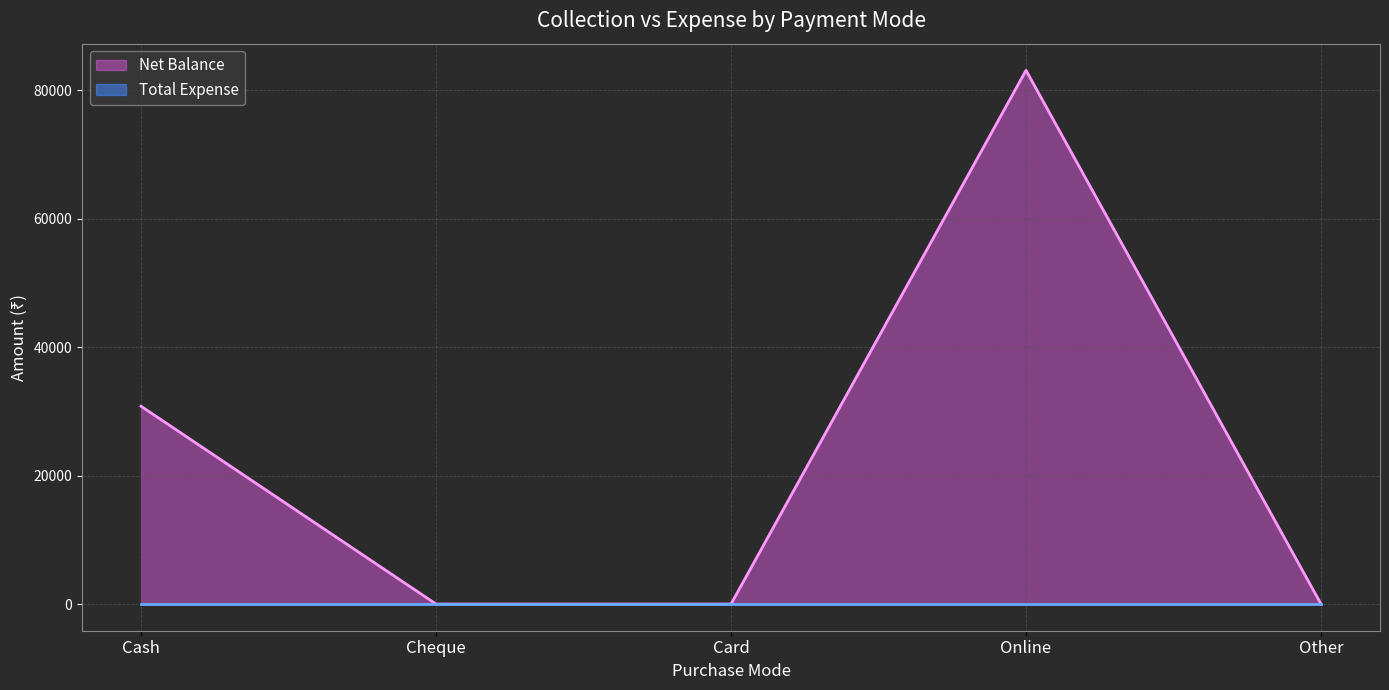

Reading left to right, transcribe all the data shown in this chart.

30800	0	0	83100	0